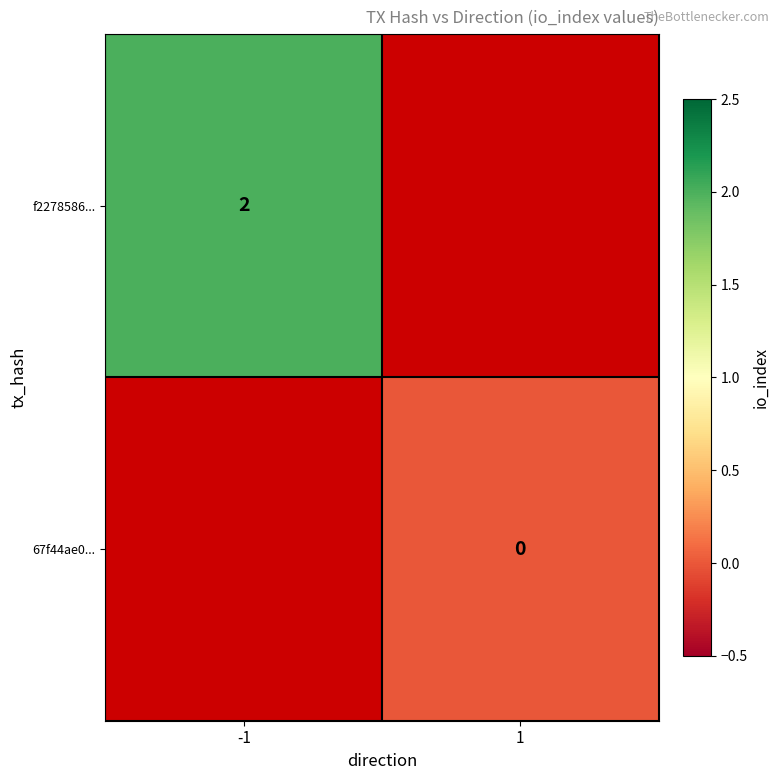

Is the value of 67f44ae0... at 1 greater than the value of f2278586... at -1?

No